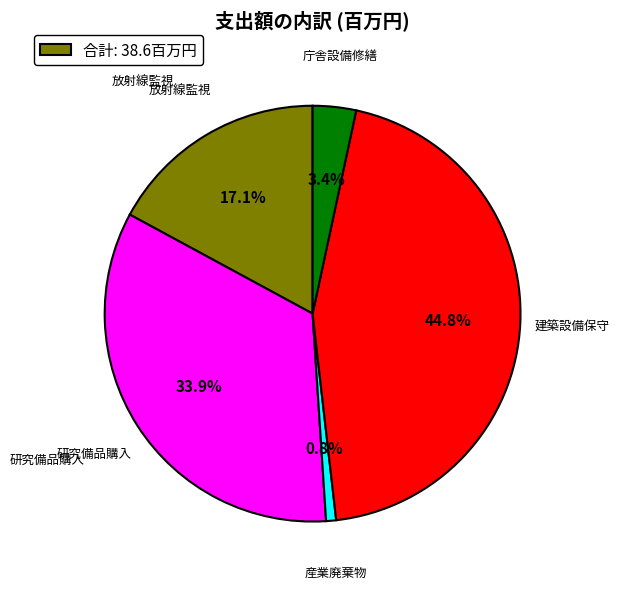

Rank the categories by value from lowest to highest.

産業廃棄物, 庁舎設備修繕, 放射線監視, 研究備品購入, 建築設備保守